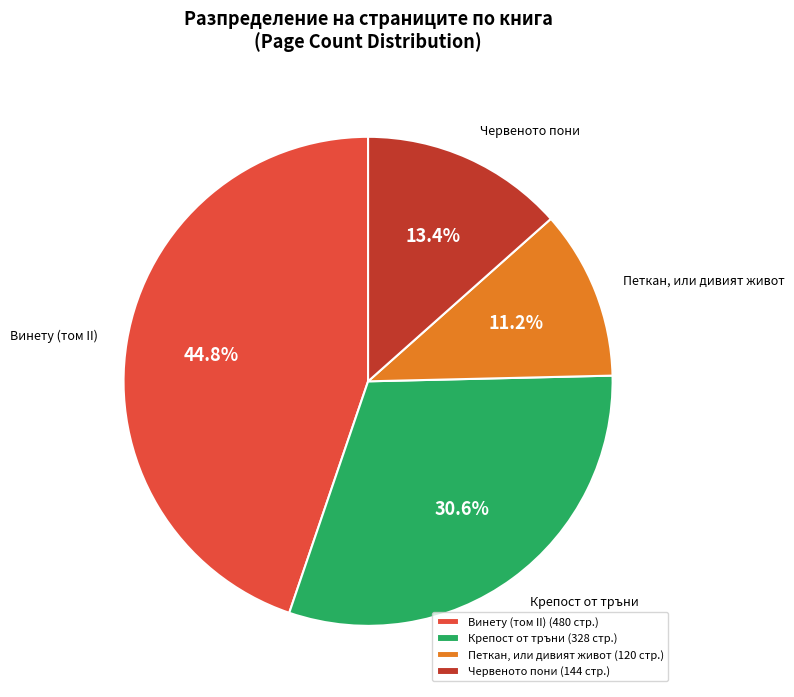

Does Крепост от тръни account for over 50% of the chart?

No